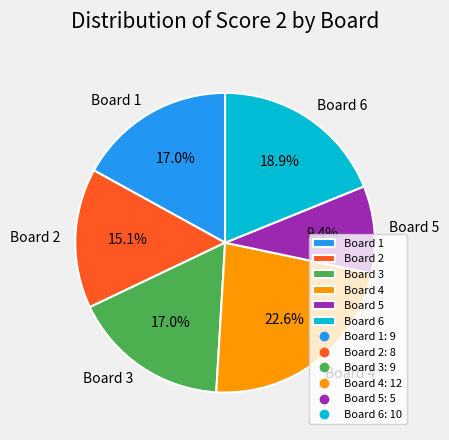

How many slices are in this pie chart?

6